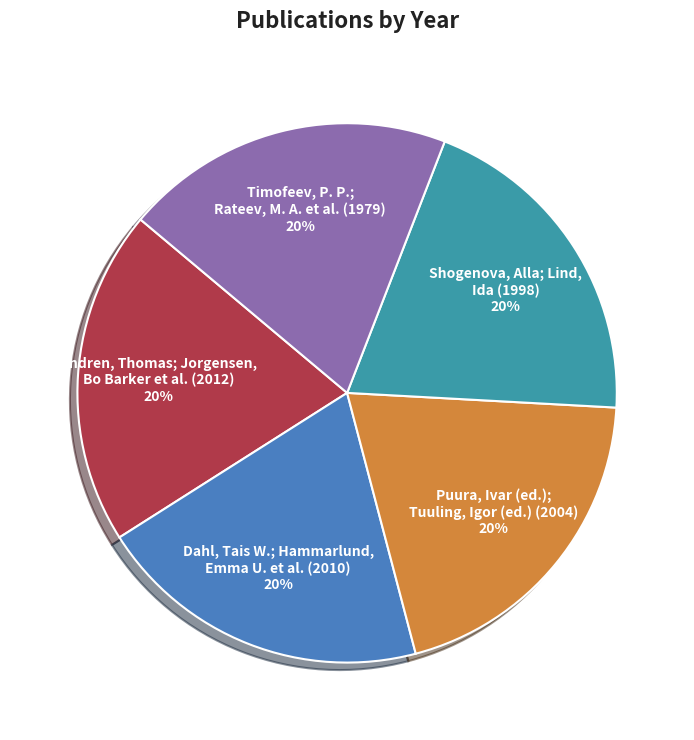

What percentage is the Puura, Ivar (ed.); Tuuling, Igor (ed.) (2004) slice, to the nearest percent?

20%